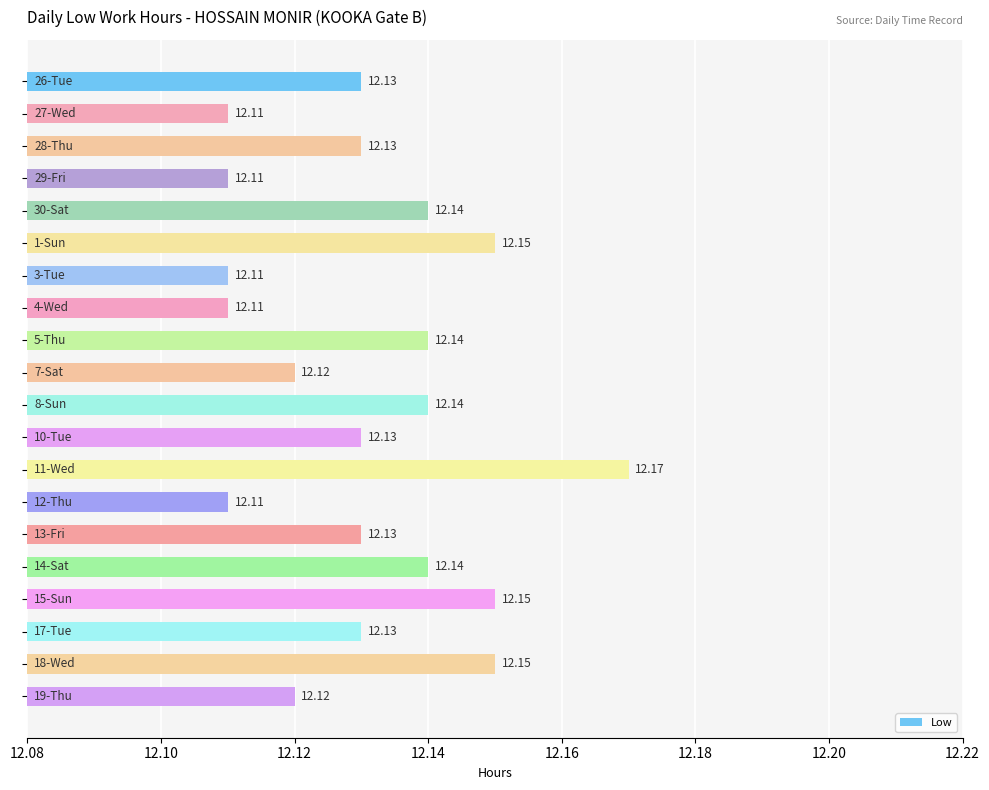

What is the sum of all values?

242.6